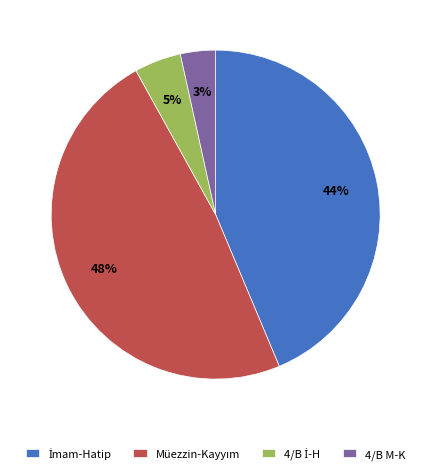

Is there a majority slice in this chart?

No